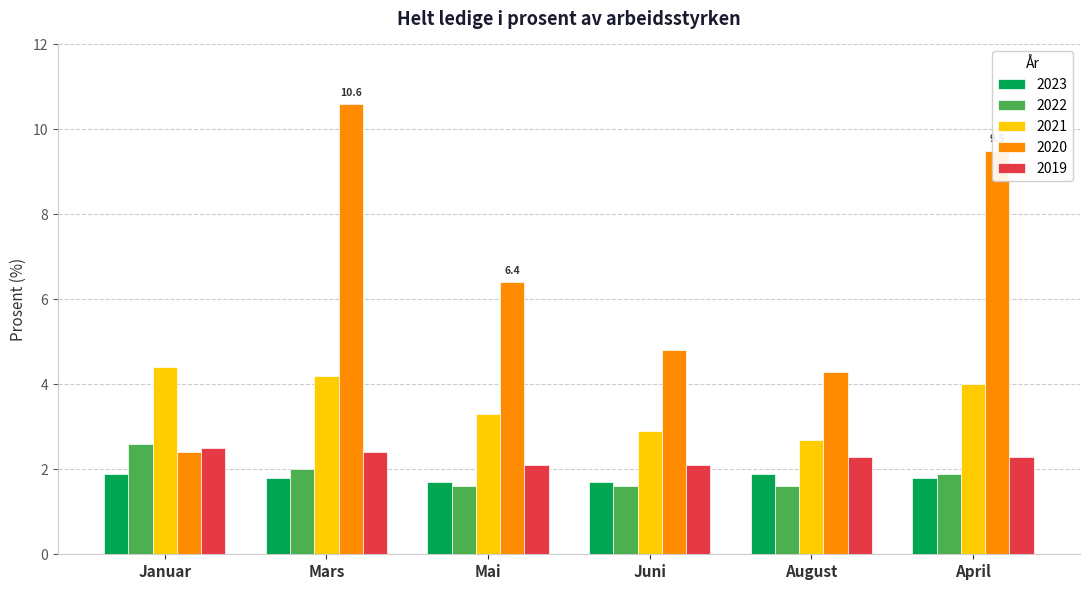

Reading right to left, list all the values displayed in this chart.

2023: April=1.8	August=1.9	Juni=1.7	Mai=1.7	Mars=1.8	Januar=1.9
2022: April=1.9	August=1.6	Juni=1.6	Mai=1.6	Mars=2.0	Januar=2.6
2021: April=4.0	August=2.7	Juni=2.9	Mai=3.3	Mars=4.2	Januar=4.4
2020: April=9.5	August=4.3	Juni=4.8	Mai=6.4	Mars=10.6	Januar=2.4
2019: April=2.3	August=2.3	Juni=2.1	Mai=2.1	Mars=2.4	Januar=2.5